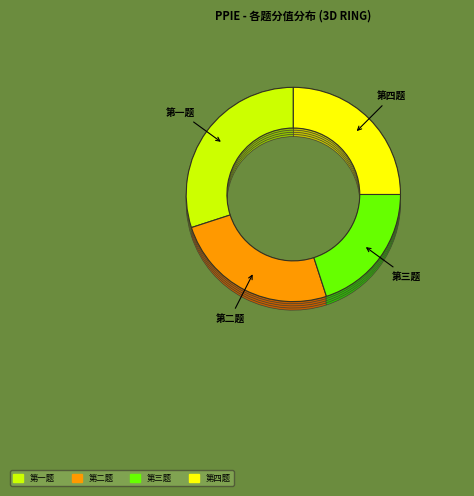

How many slices are in this pie chart?

4